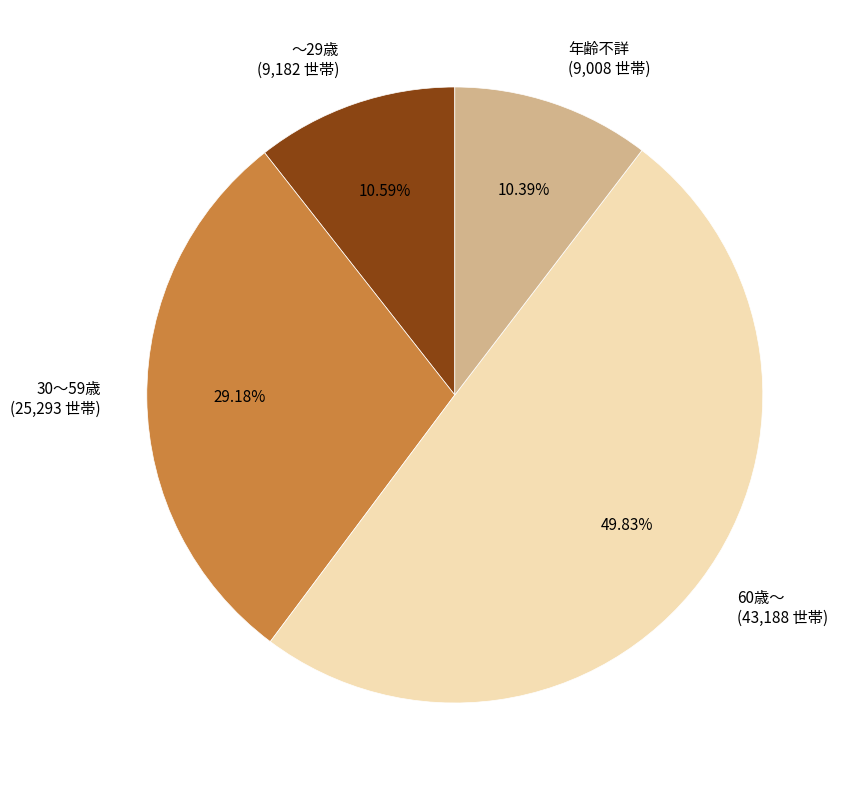

To the nearest percent, what percentage of the pie is 年齢不詳?

10%